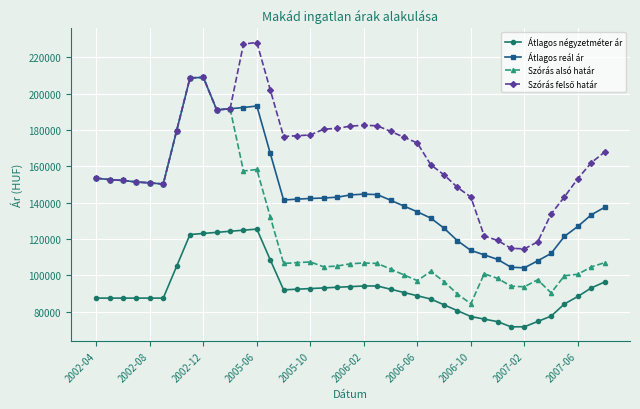

How many distinct data groups are displayed?

4